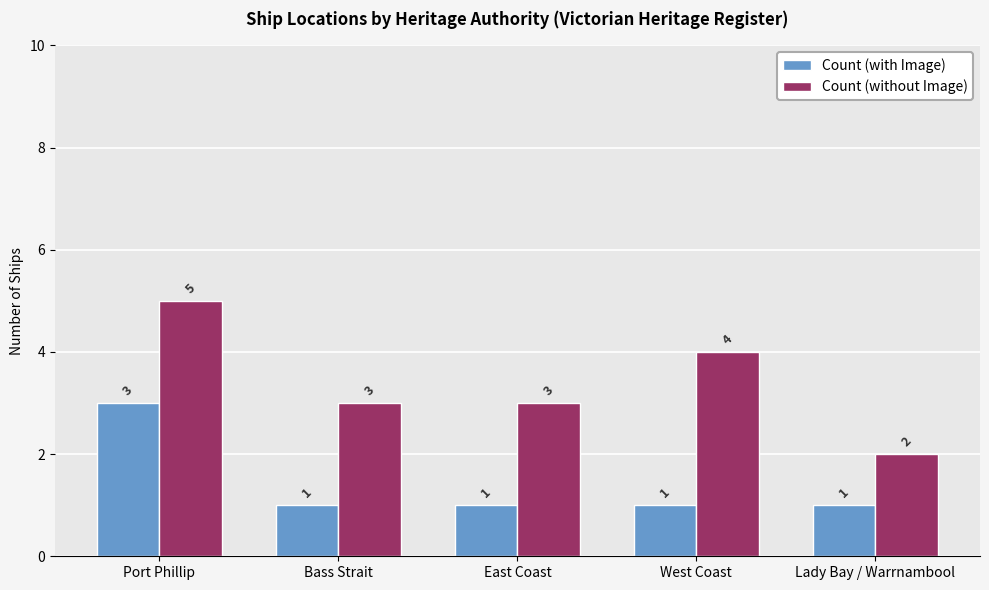

List the series in order of their peak value, highest first.

Count (without Image), Count (with Image)